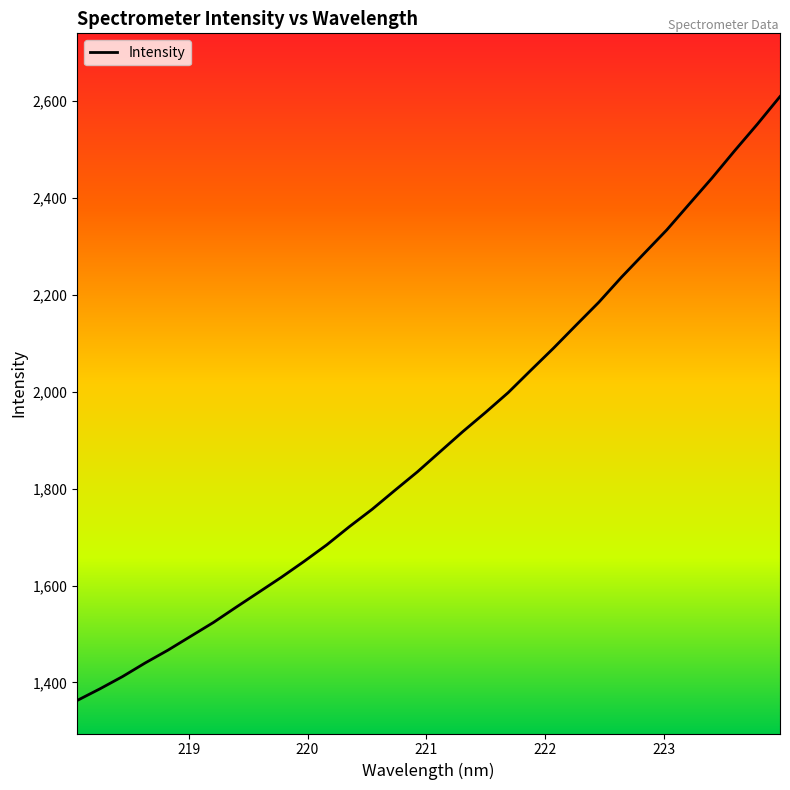

What is the difference between the maximum and minimum values?

1246.5